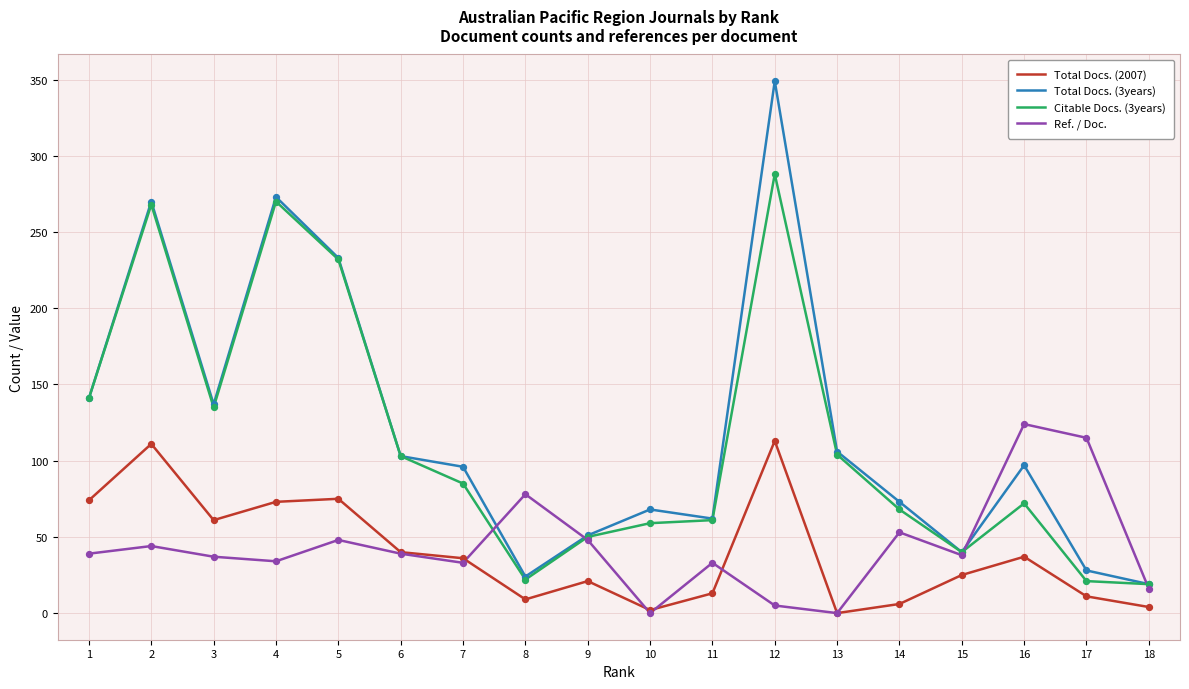

What is the total value across all series at 7?

250